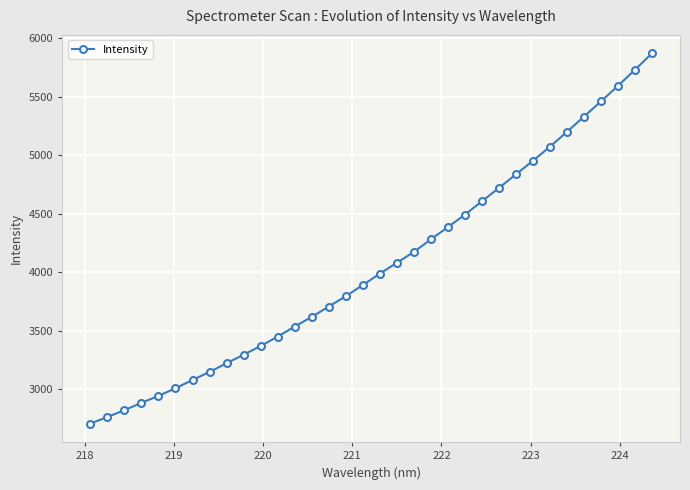

What is the greatest value displayed?

5868.2